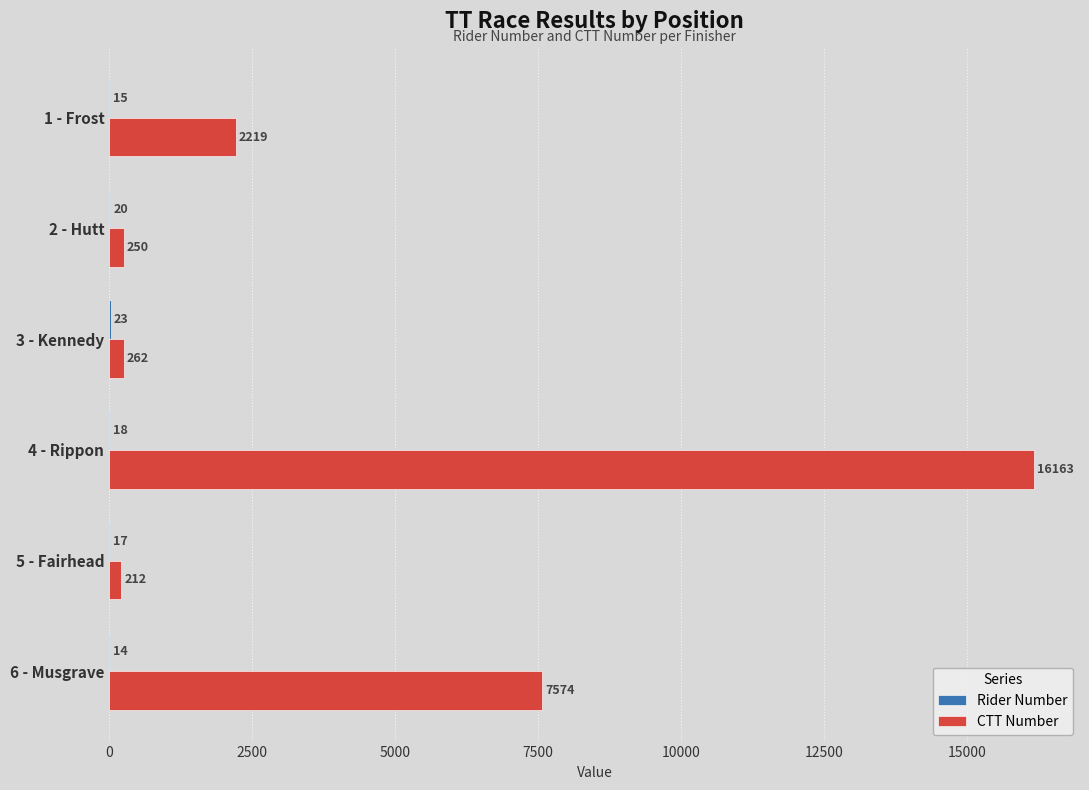

Between 1 - Frost and 3 - Kennedy, which series saw the biggest shift?

CTT Number